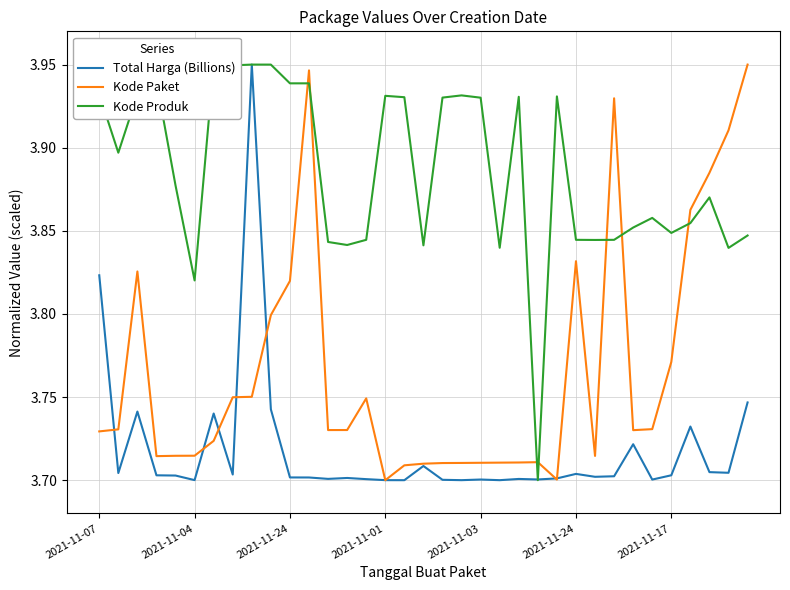

Rank the series by their average value, from lowest to highest.

Total Harga (Billions), Kode Paket, Kode Produk